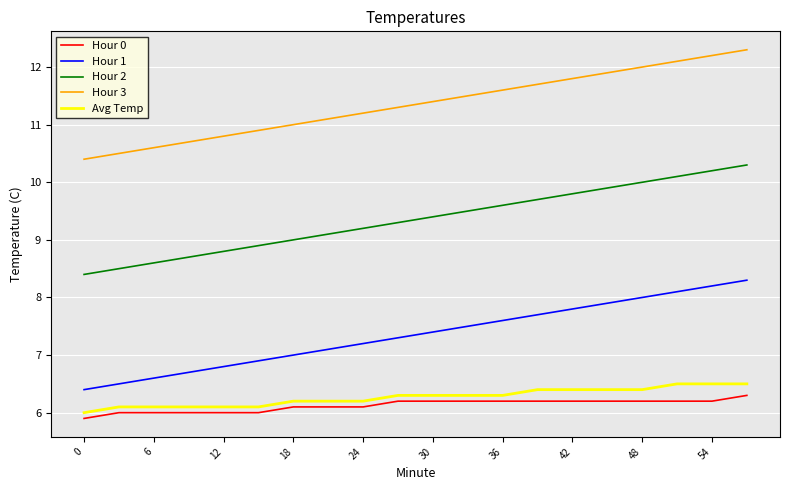

Does the chart display data point markers on the line(s)?

No